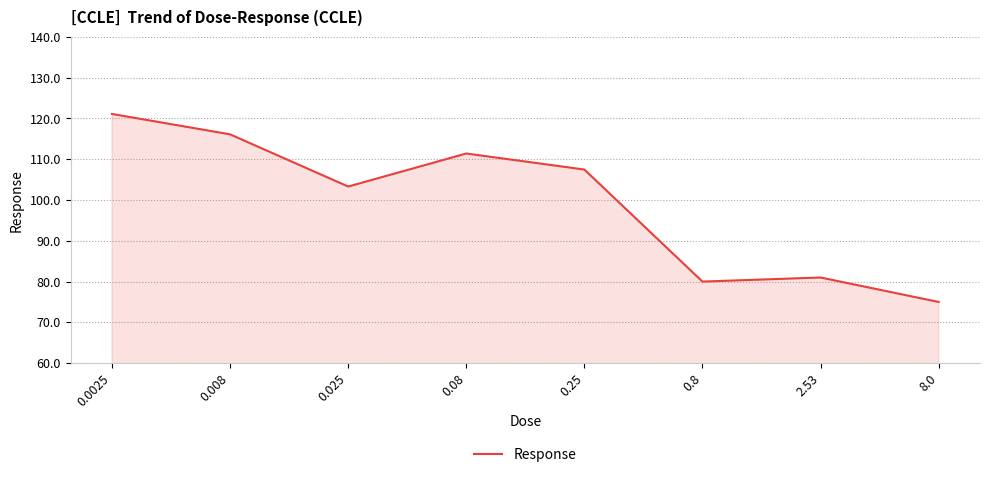

The chart shows a value of 139.3 at 0.8. True or false?

False